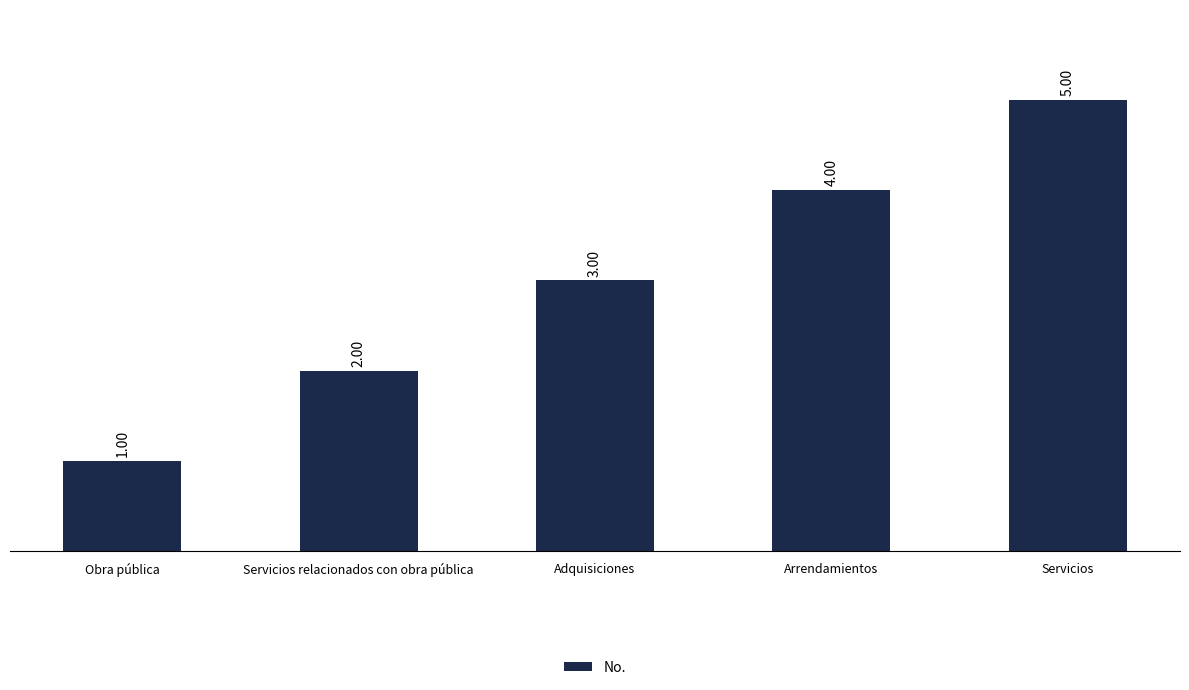

What is the ratio of the value at Servicios relacionados con obra pública to the value at Adquisiciones?

0.7